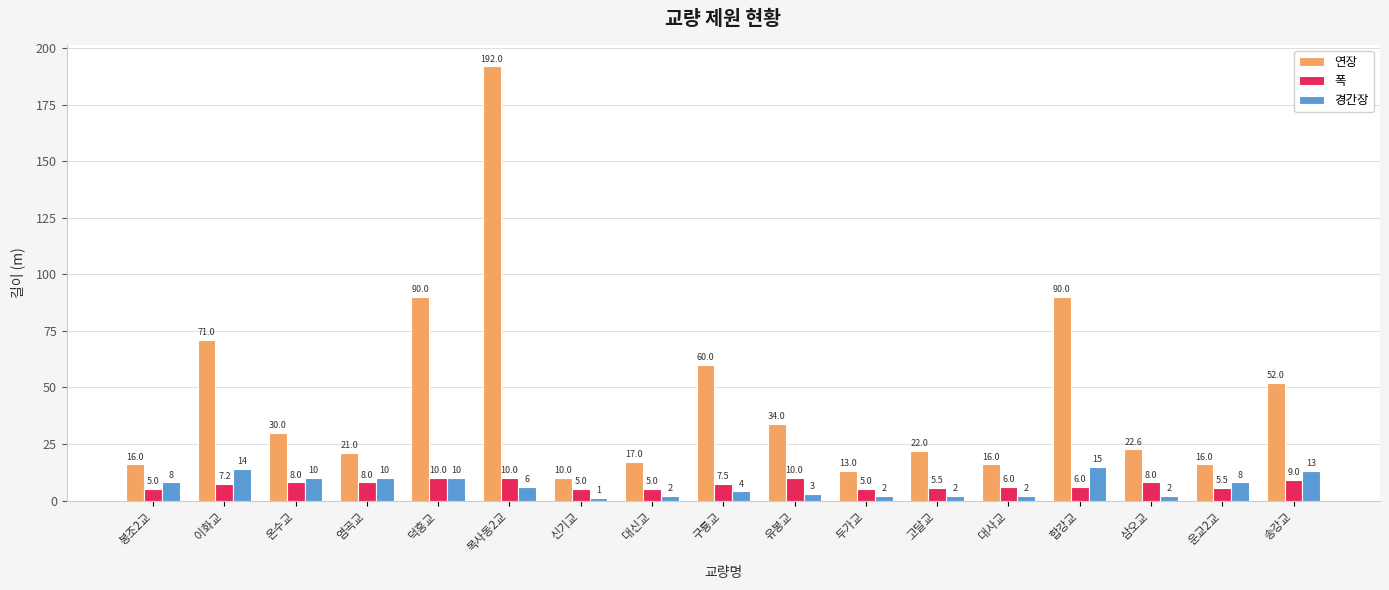

What is the spread (max minus min) of values at 합강교?

84.0